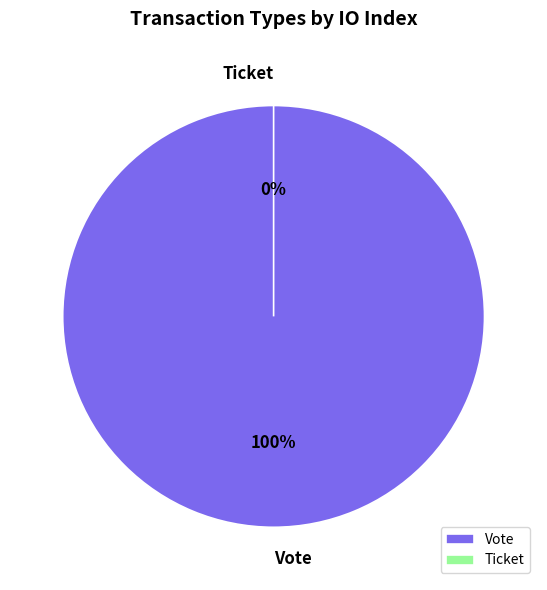

To the nearest percent, what is the combined percentage of Ticket and Vote?

100%